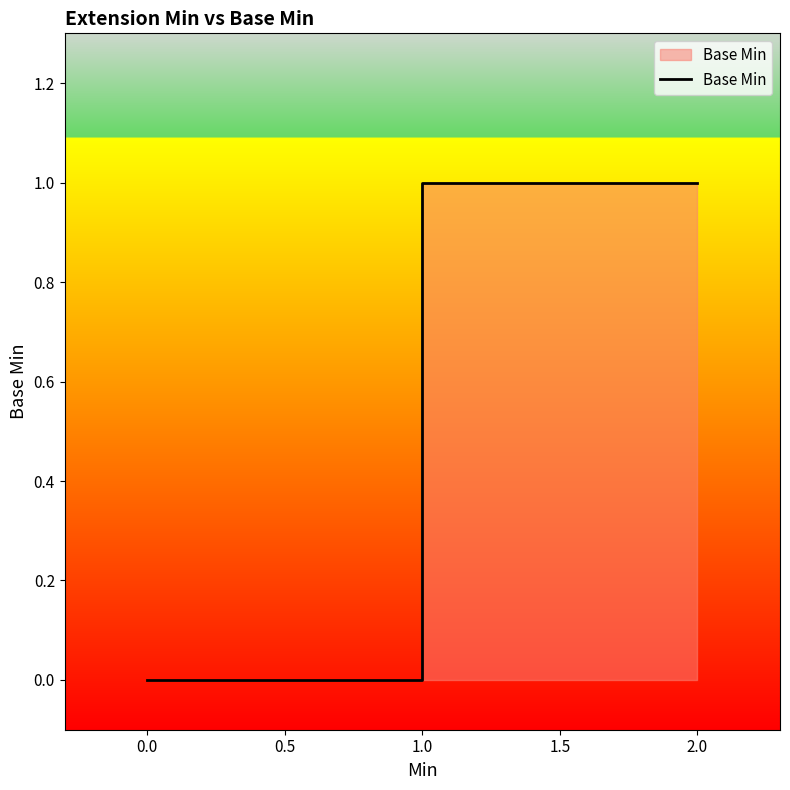

Count the number of data series in this chart.

1